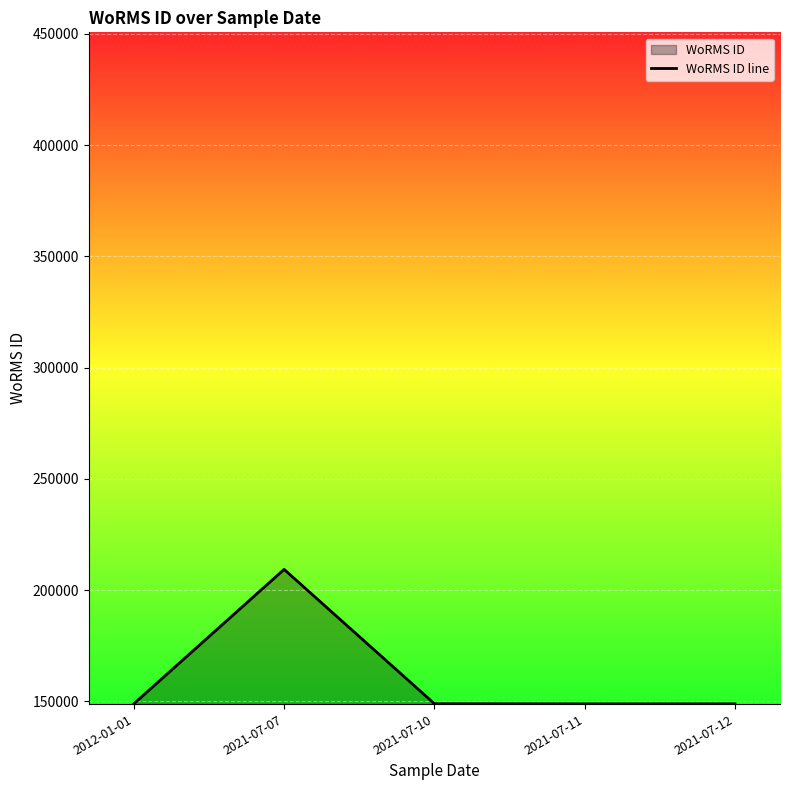

How many data points are above 148952?

2